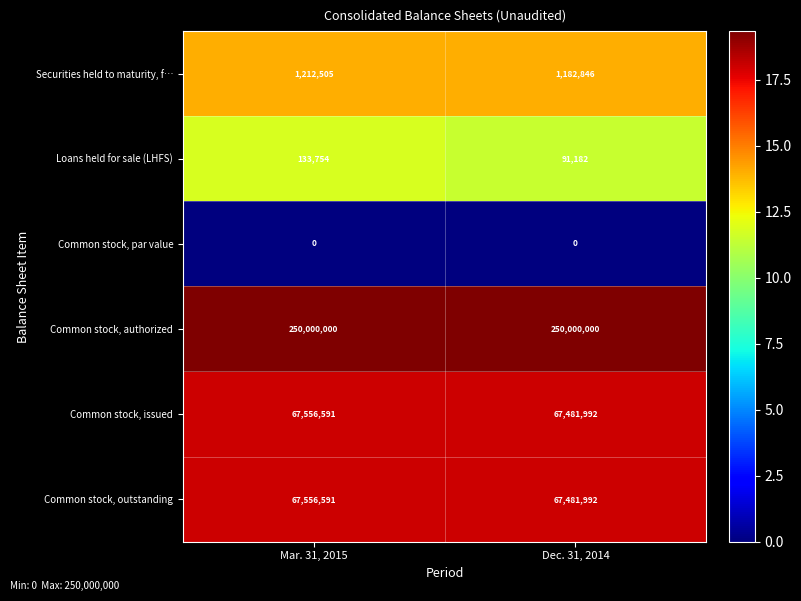

What is the spread (max minus min) of values at Mar. 31, 2015?

250000000